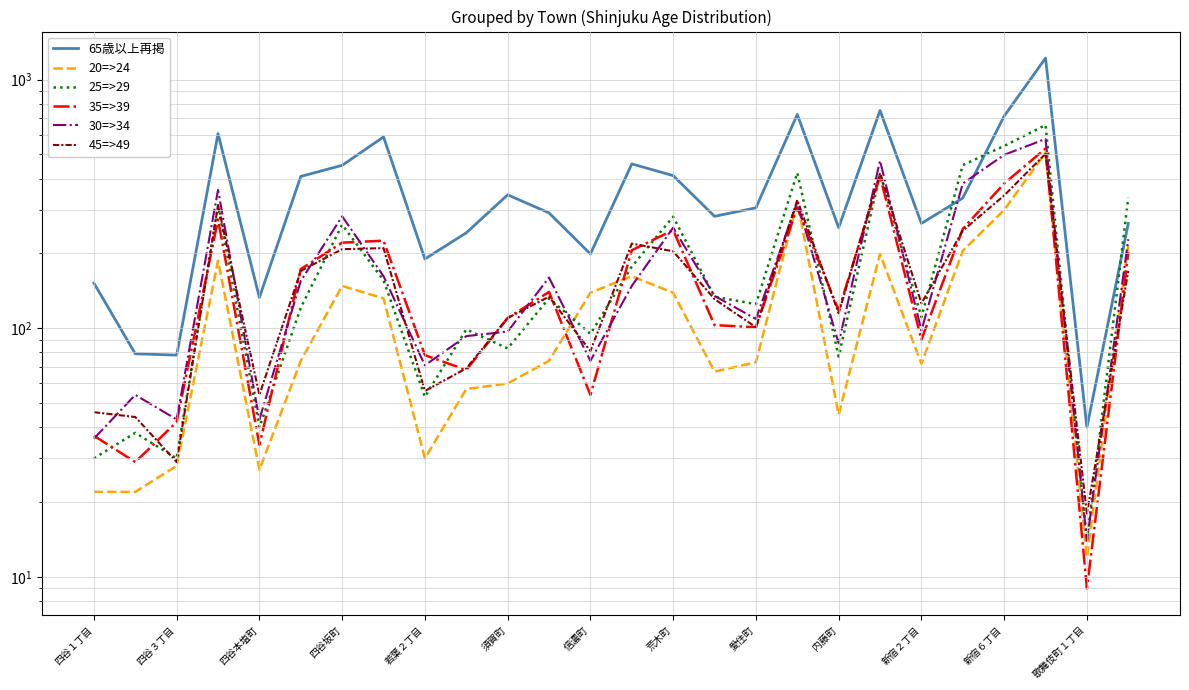

Is the value of 45=>49 at 23 greater than the value of 20=>24 at 新宿６丁目?

Yes